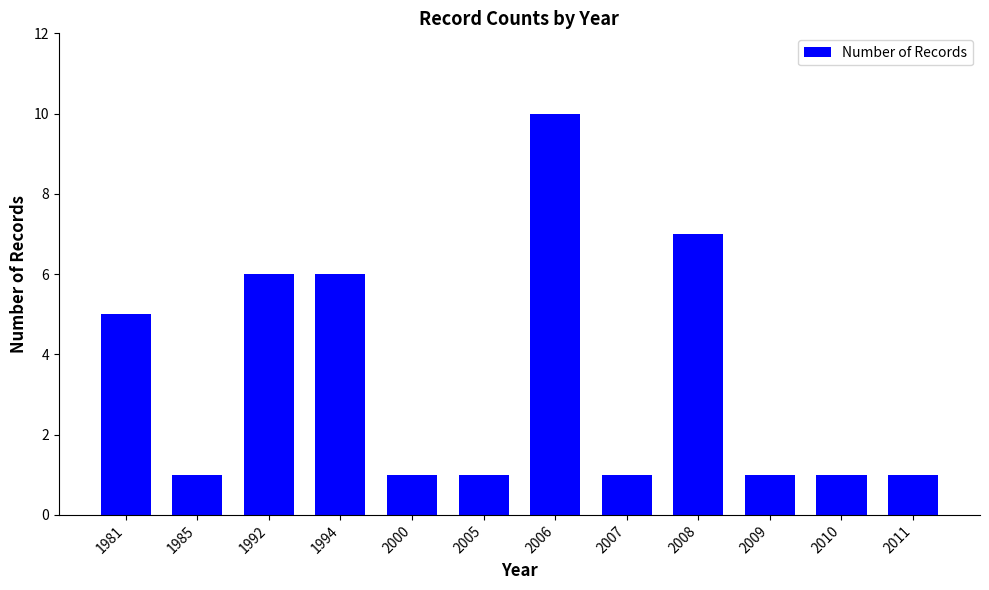

Reading left to right, list all the values displayed in this chart.

1981=5	1985=1	1992=6	1994=6	2000=1	2005=1	2006=10	2007=1	2008=7	2009=1	2010=1	2011=1